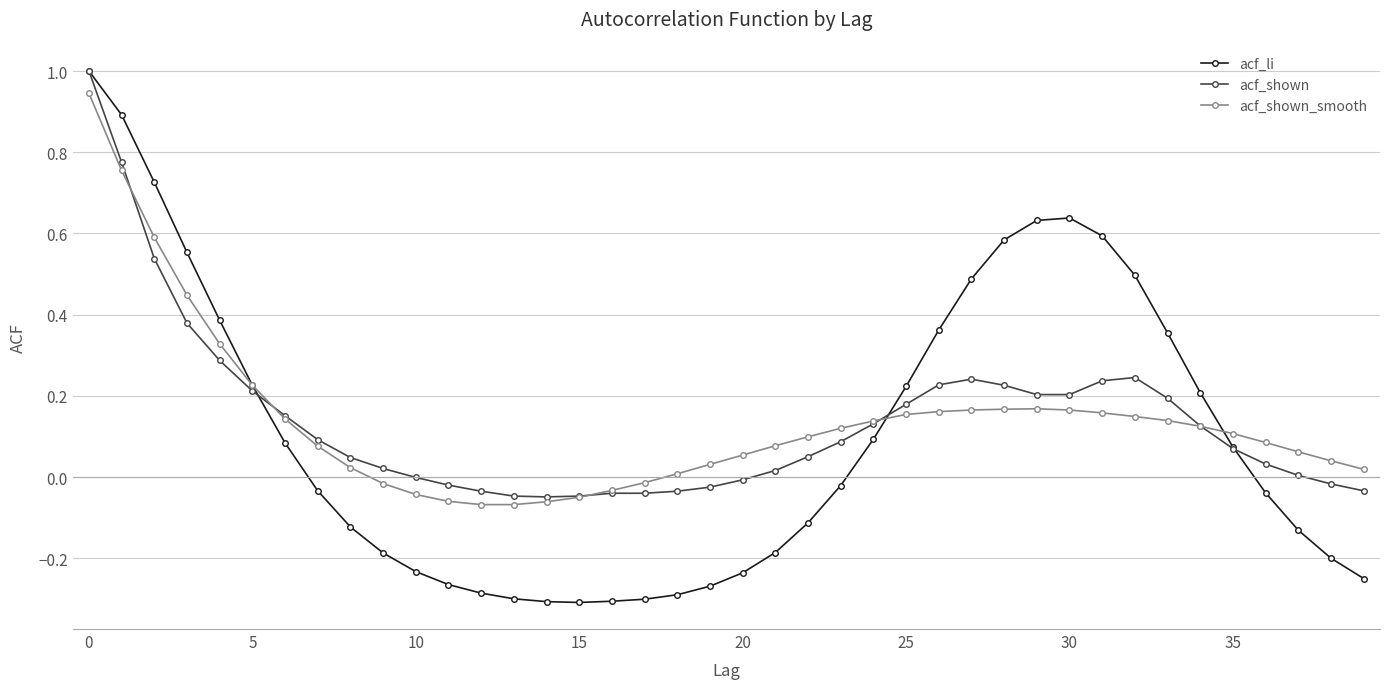

What is the maximum value shown in the chart?

1.0